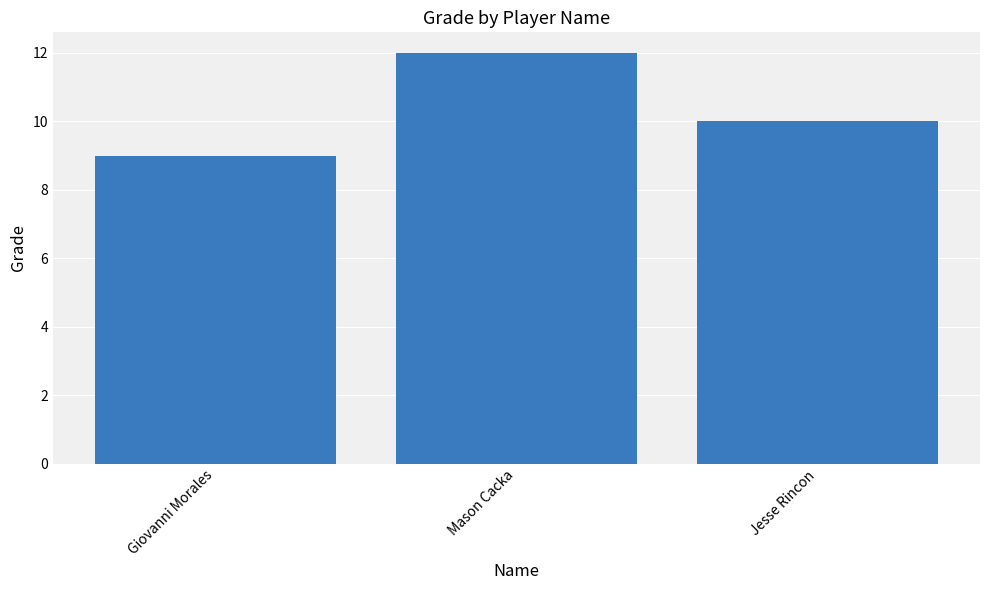

What position from the right is Mason Cacka?

2